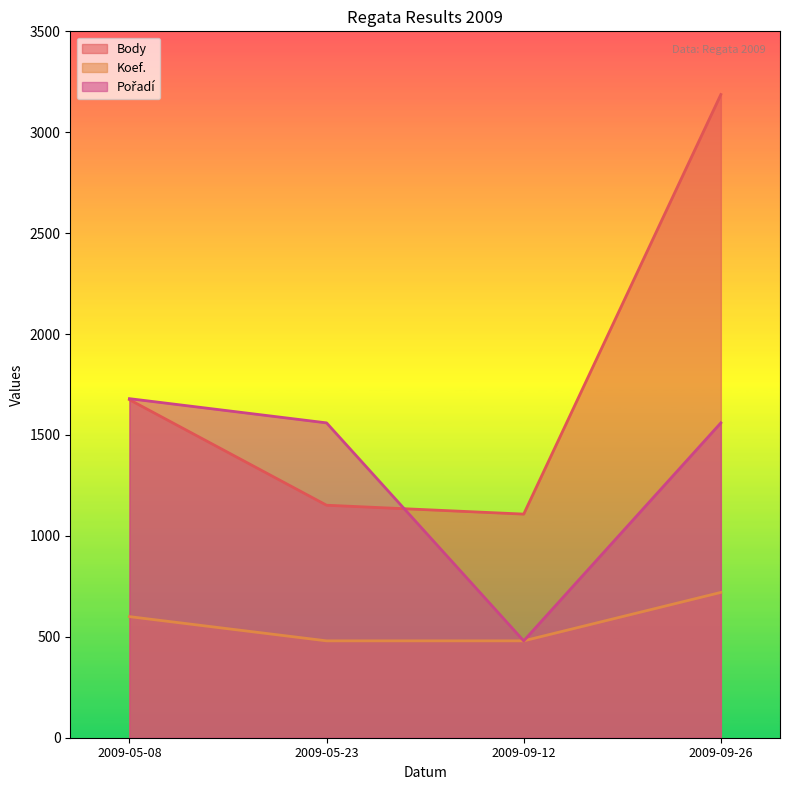

Rank the series by their maximum value, from lowest to highest.

Koef., Pořadí, Body